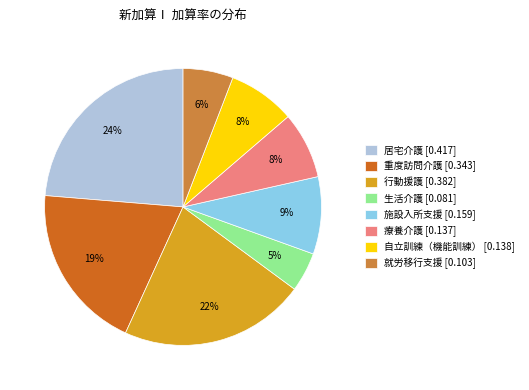

How many slices are in this pie chart?

8